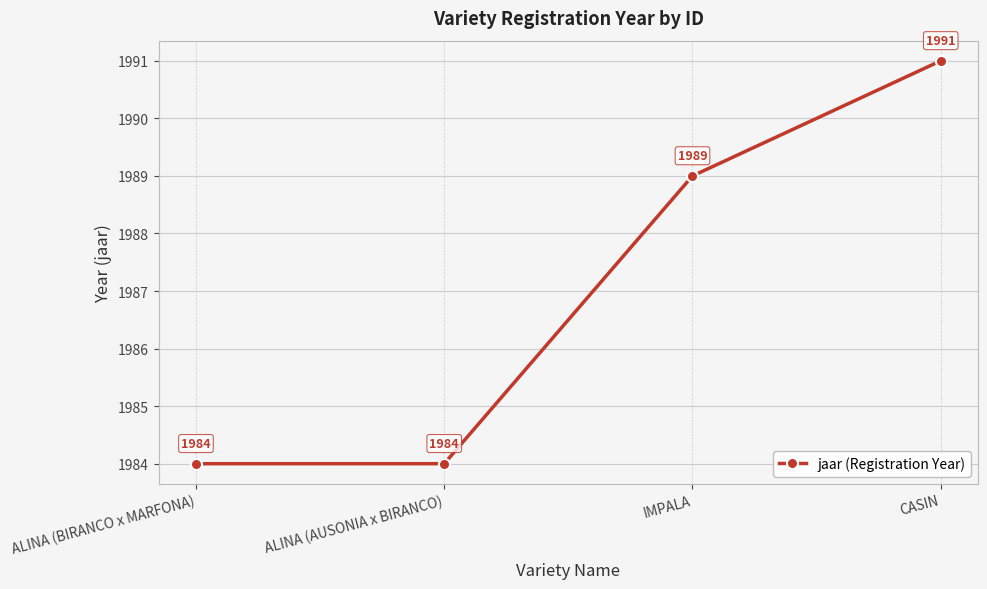

Reading left to right, extract all data points from this chart.

1984	1984	1989	1991